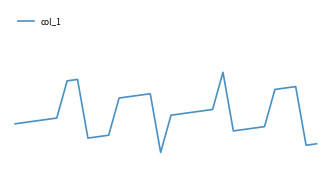

Does the chart have visible grid lines?

No